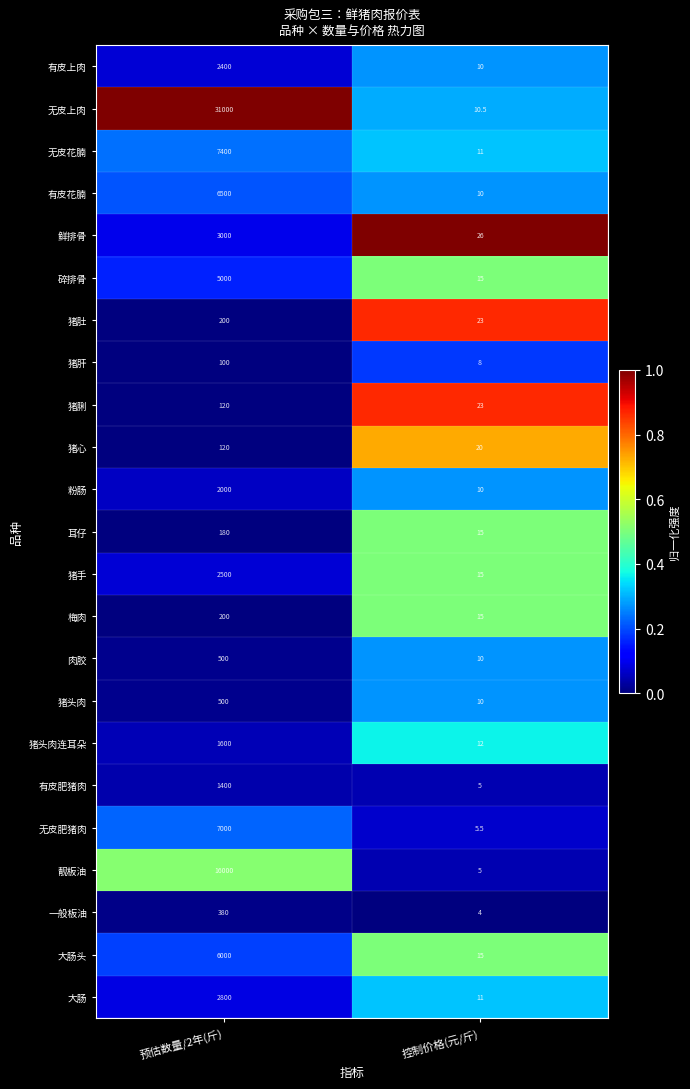

List the labels in order of 梅肉 value, smallest first.

控制价格(元/斤), 预估数量/2年(斤)